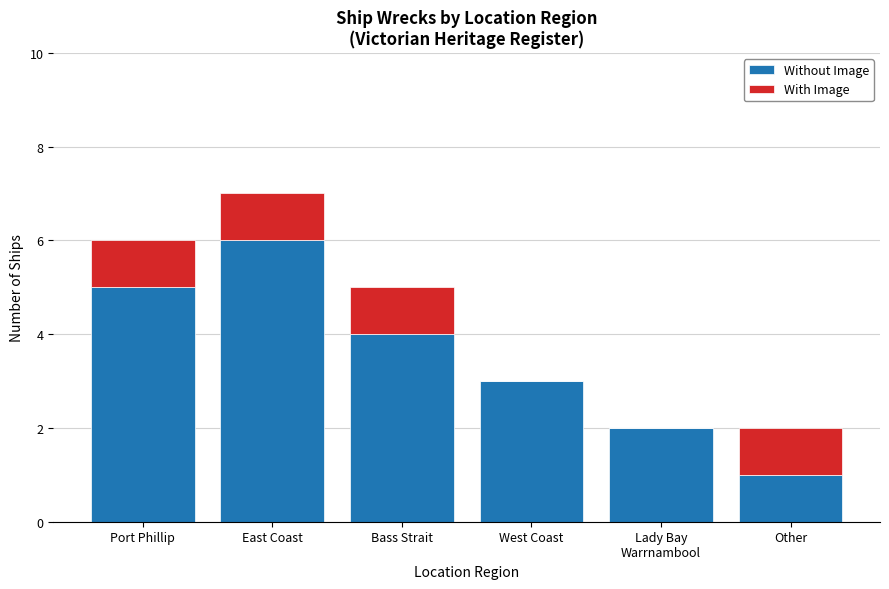

What is the sum of all Without Image values?

21